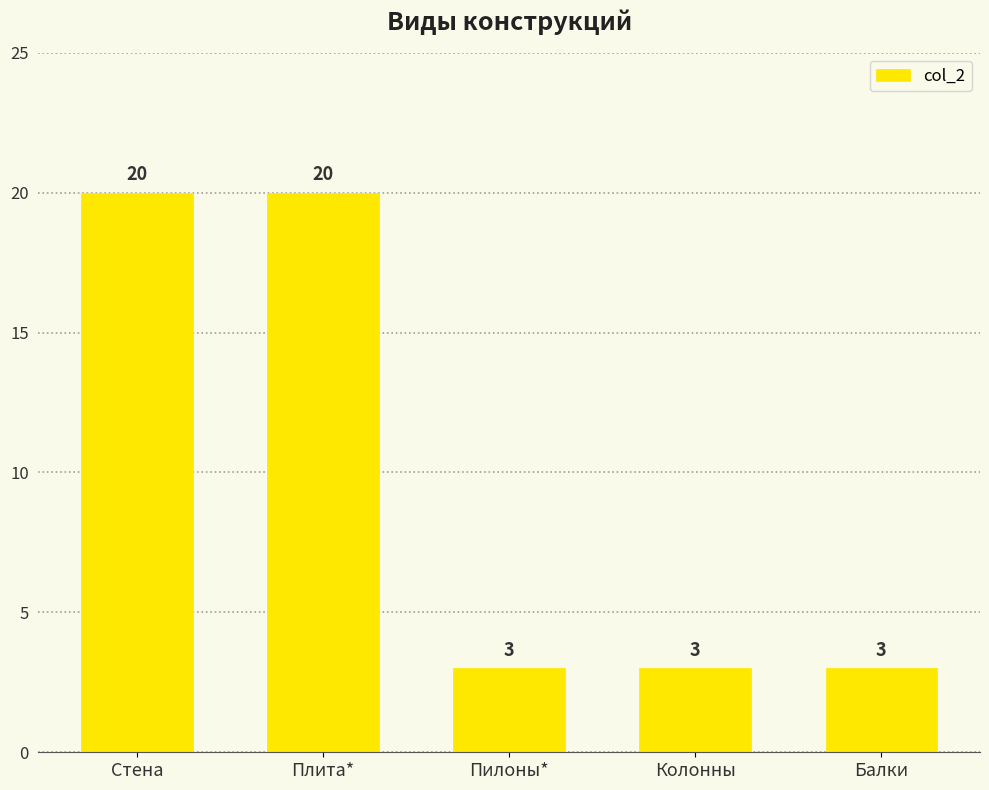

Count the values in the range 3 to 20.

5